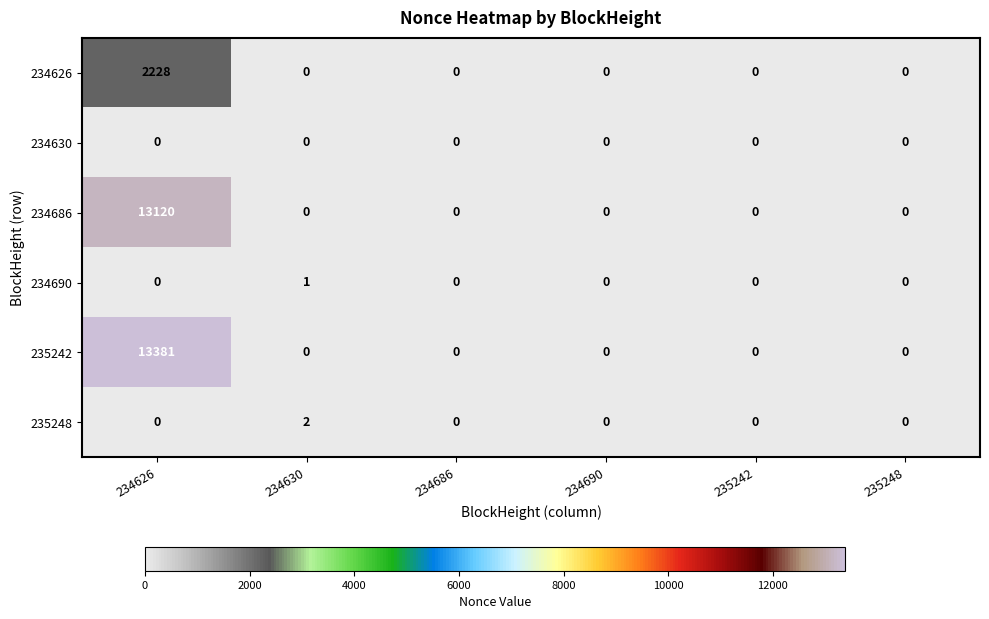

The value of 235248 at 234626 is 0. True or false?

True